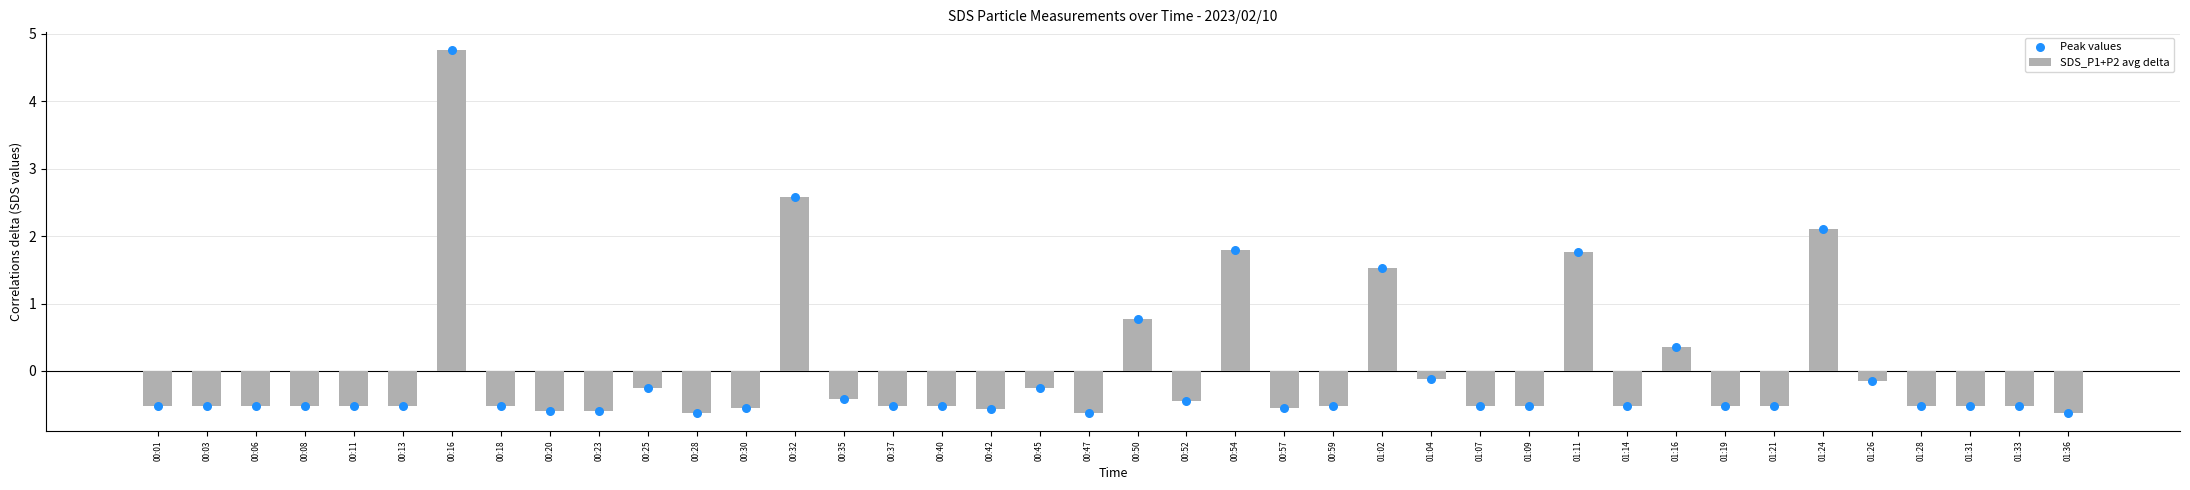

Which series has the largest total across all categories?

SDS_P1+P2 avg delta